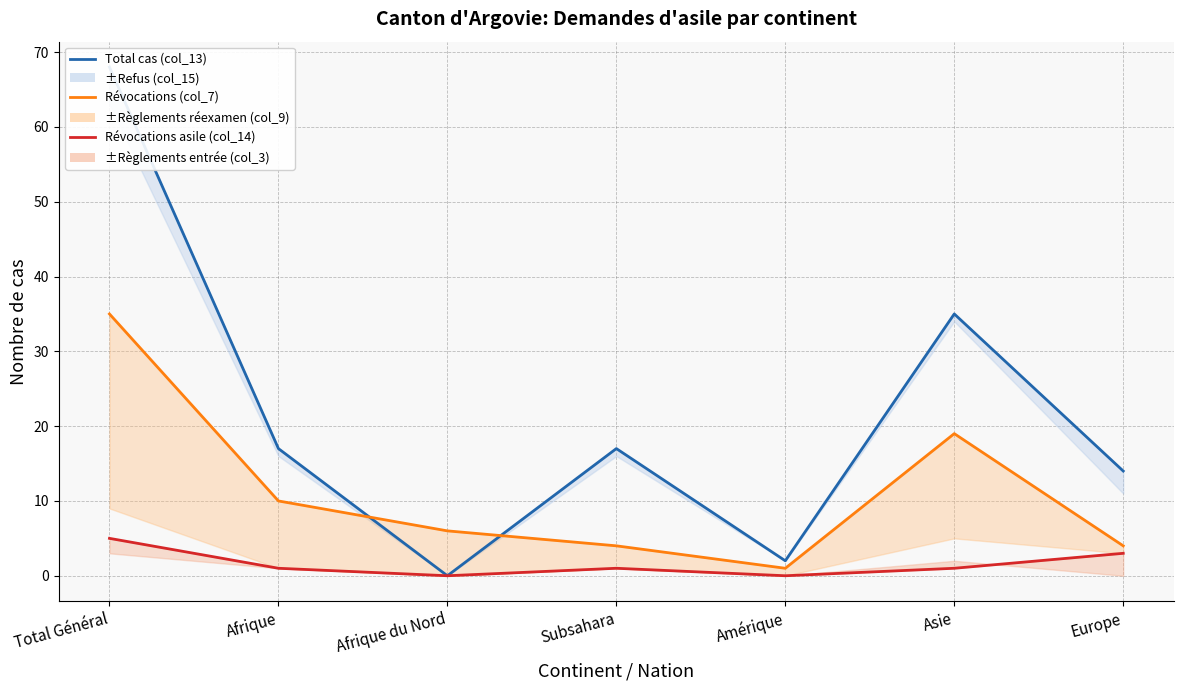

The Total cas (col_13) series shows 0 at Afrique du Nord. True or false?

True